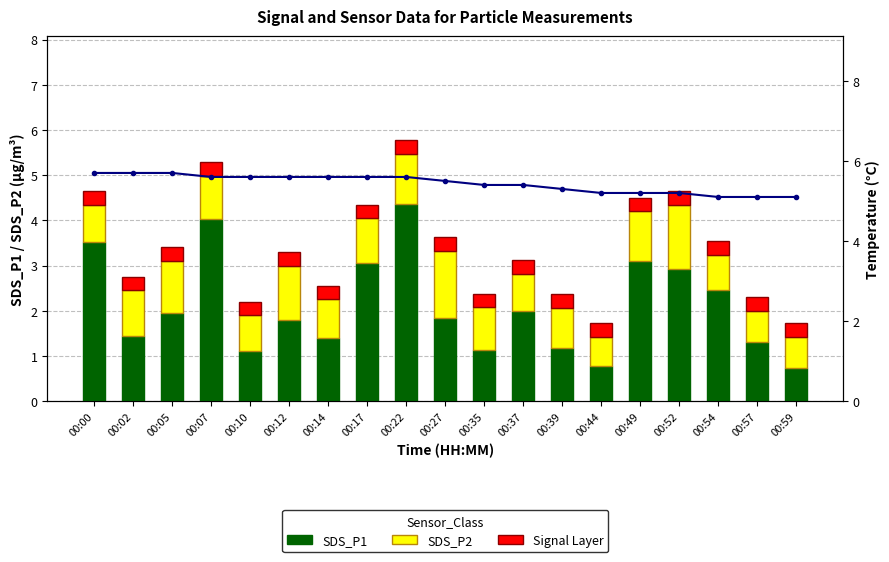

How many data points in SDS_P1 are less than 1?

2